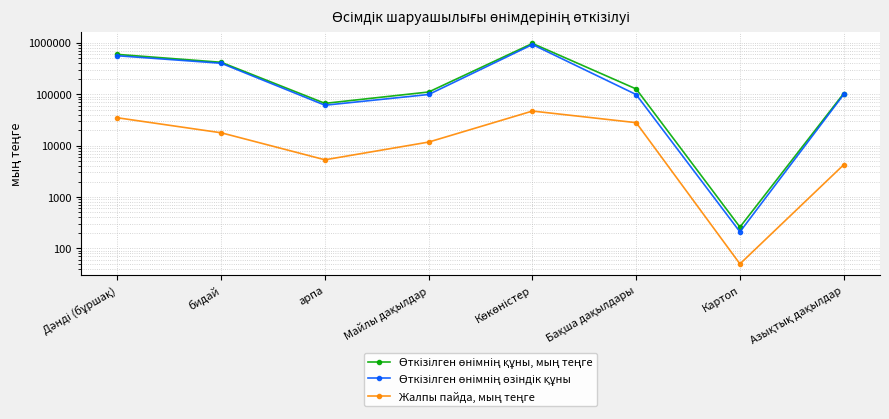

Where does the Өткізілген өнімнің құны, мың теңге series first go above 126100?

Дәнді (бұршақ)